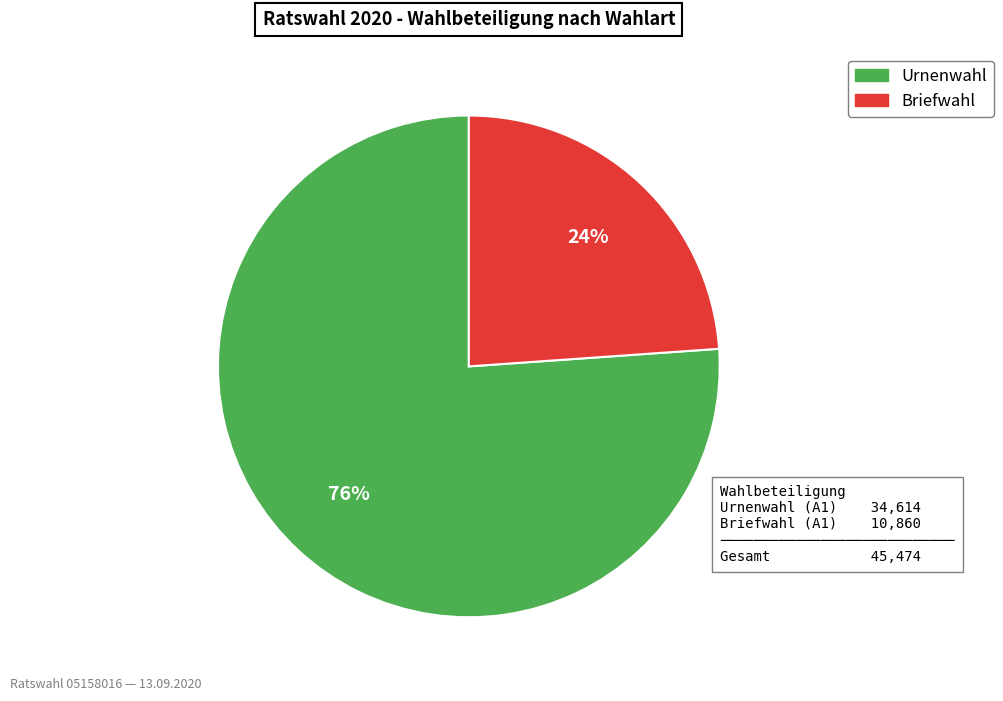

To the nearest percent, what percentage of the pie is Urnenwahl?

76%